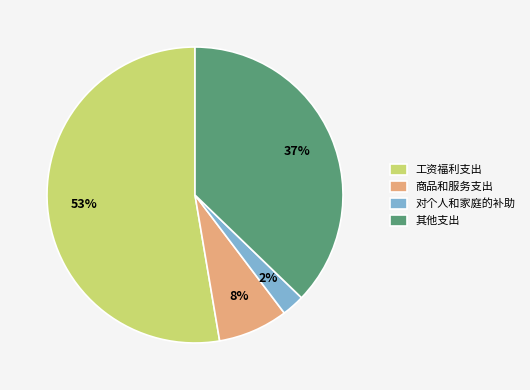

Do 工资福利支出 and 商品和服务支出 together represent more than half of the pie?

Yes